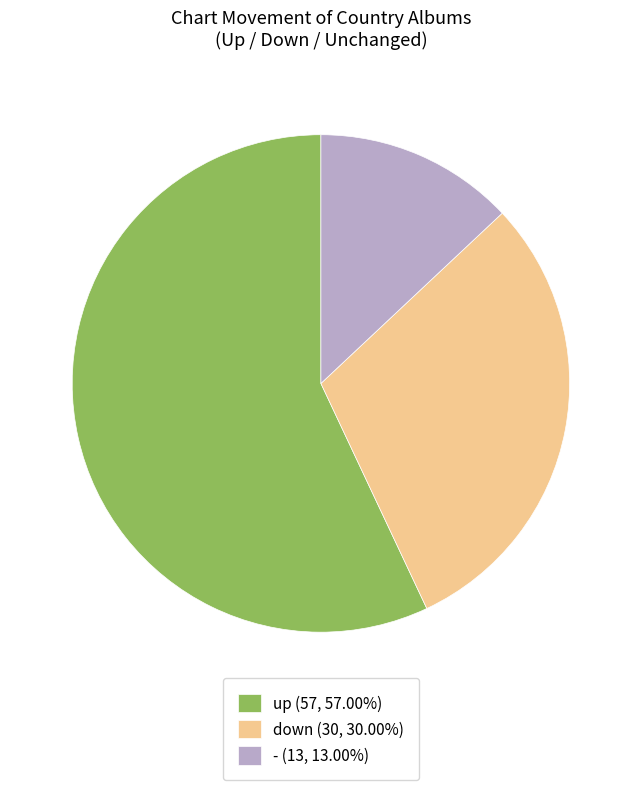

How many segments does this pie chart have?

3